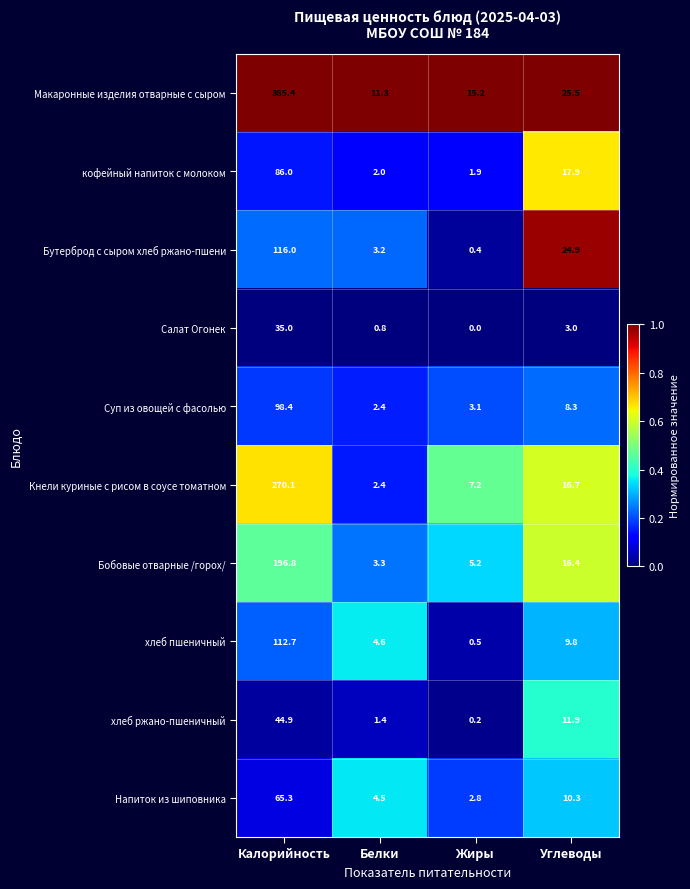

List the labels in order of Суп из овощей с фасолью value, largest first.

Калорийность, Углеводы, Жиры, Белки